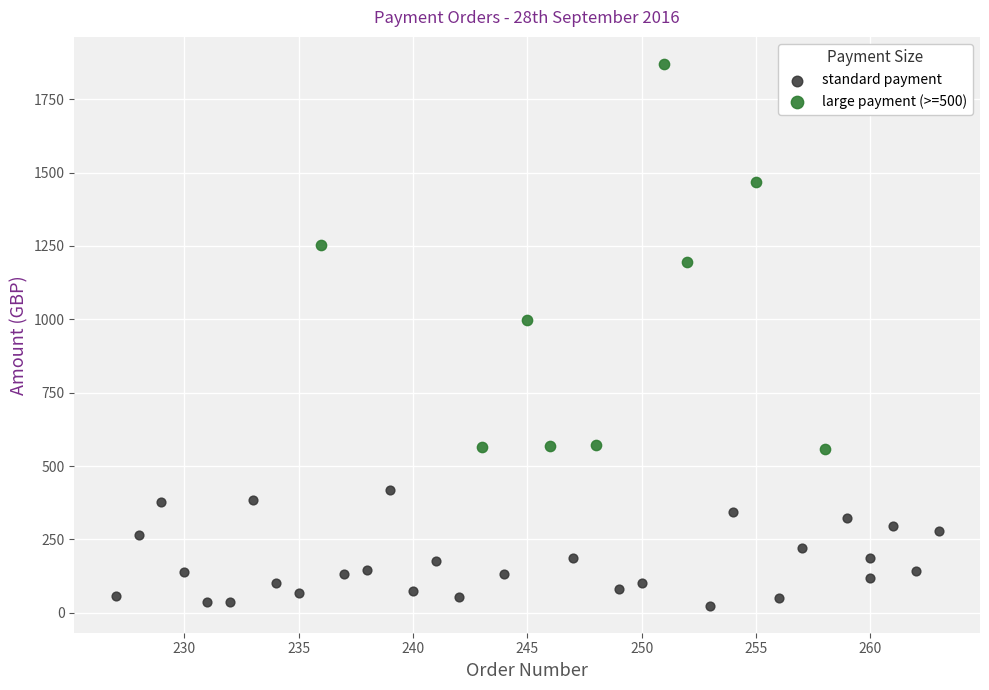

What are all the series names shown in the legend?

standard payment, large payment (>=500)